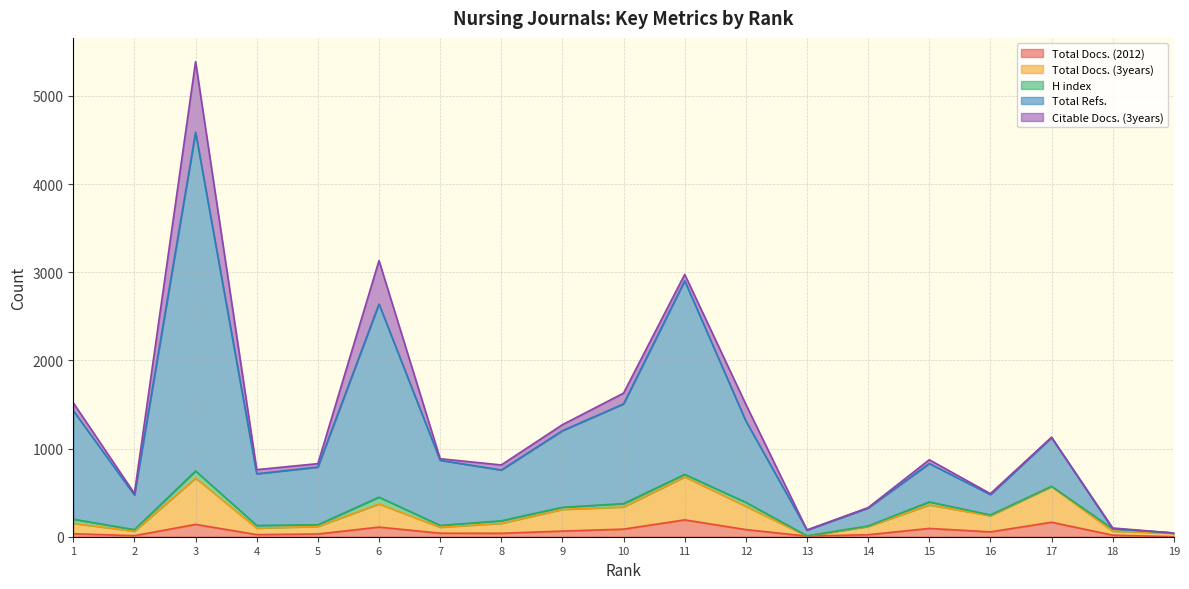

What is the spread (max minus min) of values at 7?

845